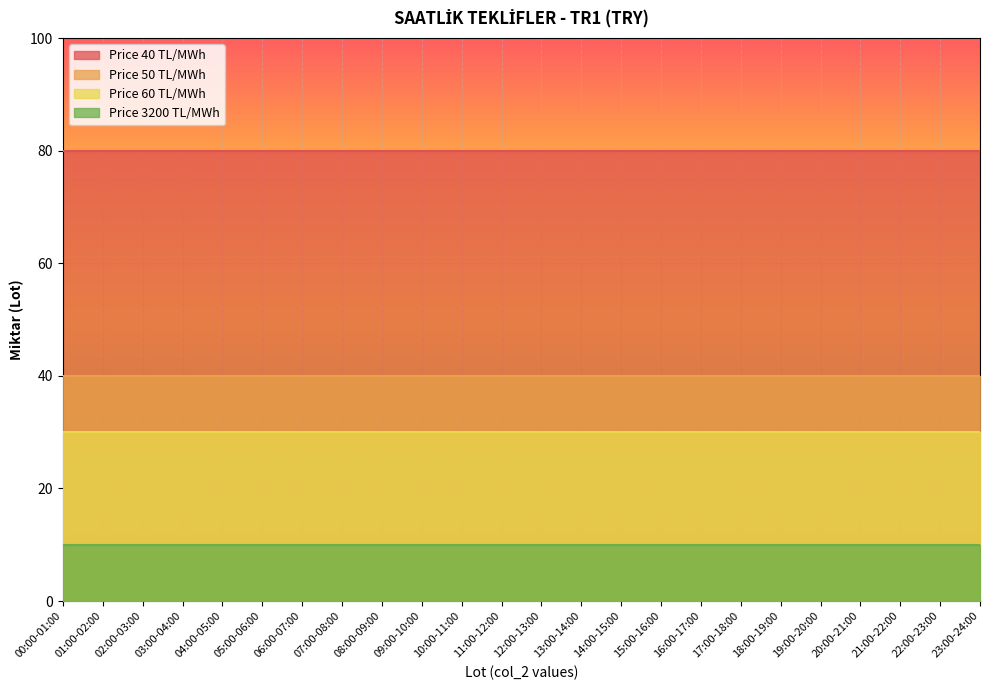

What is the value of the Price 40 TL/MWh point at the 19th from the left?

80